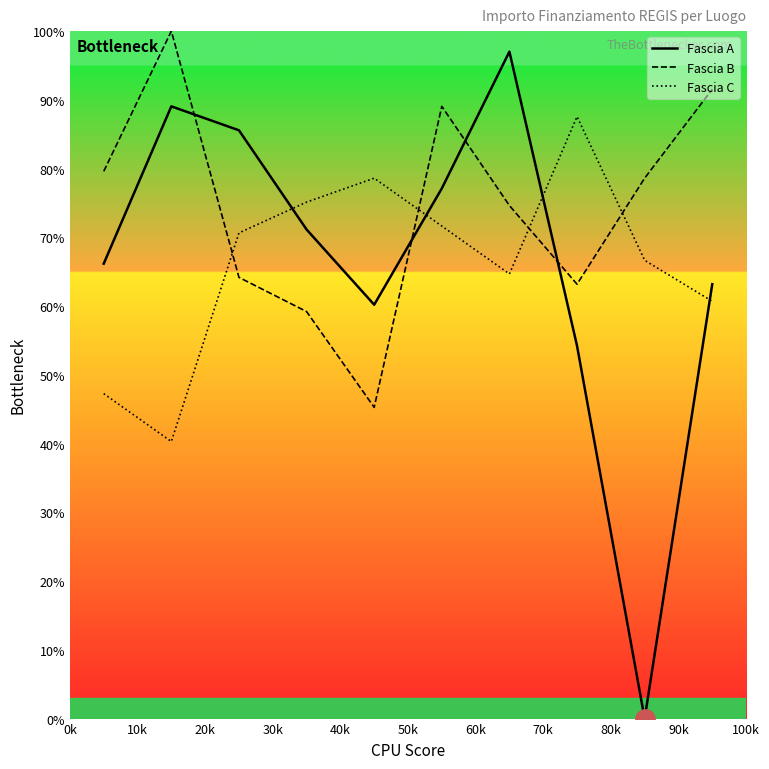

How many interior local peaks does the Fascia B series have?

2